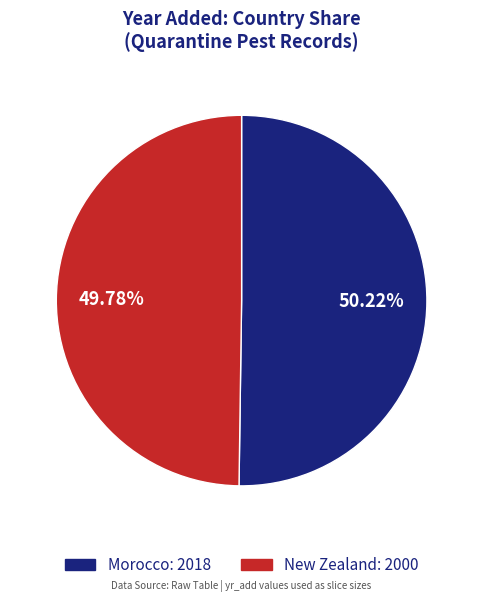

To the nearest percent, what is the combined percentage of New Zealand and Morocco?

100%